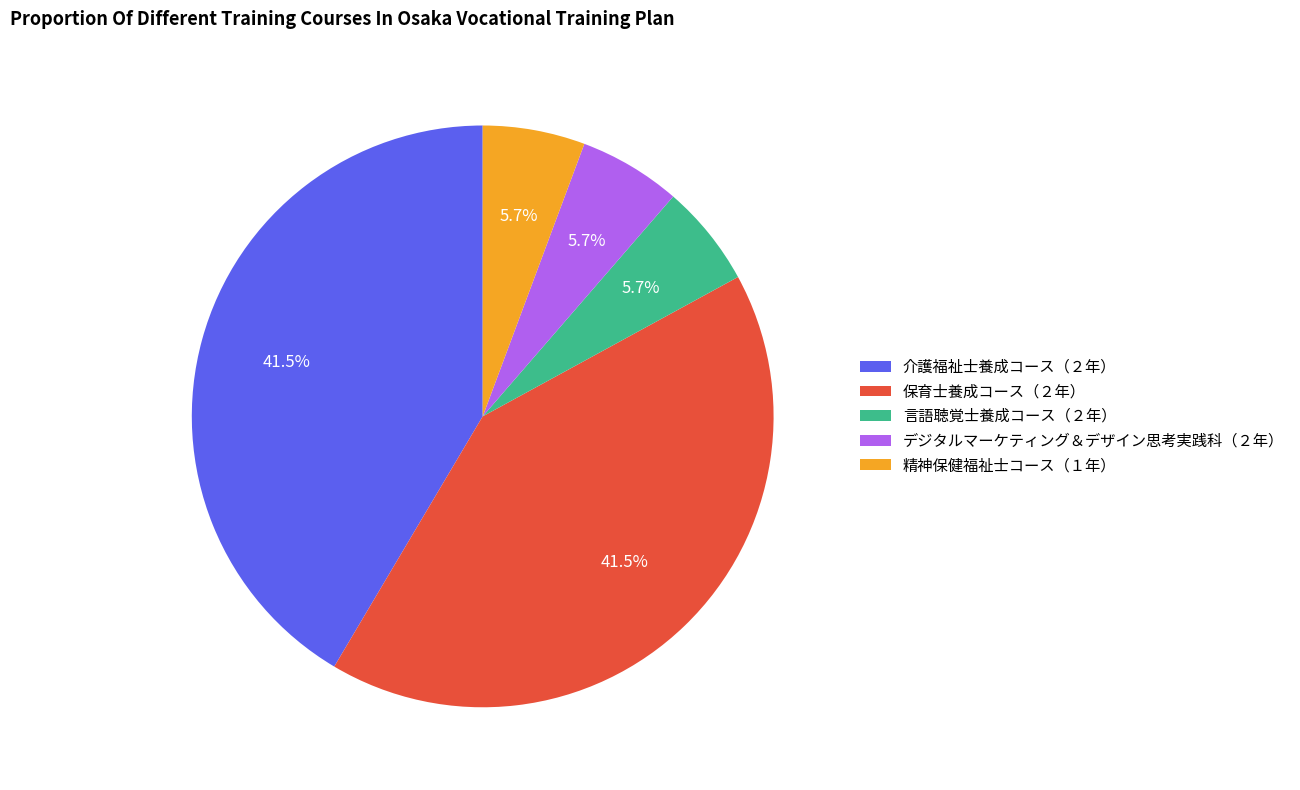

Is the sum of 精神保健福祉士コース（１年） and デジタルマーケティング＆デザイン思考実践科（２年） greater than half?

No